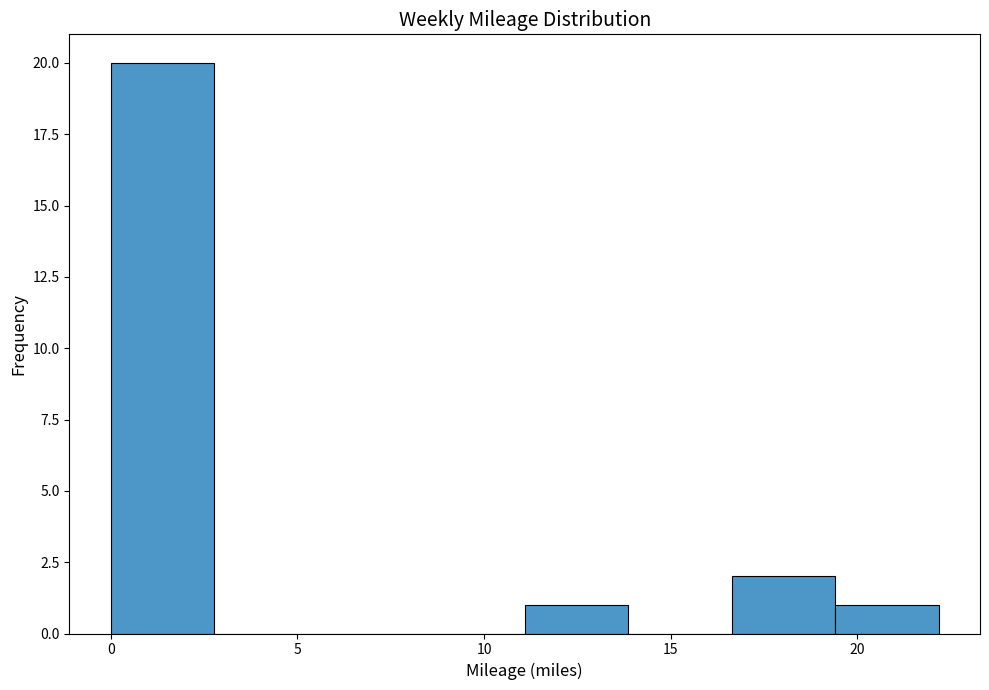

What is the height of the bar covering 0.0 to 3.0 on the x-axis? Neither the bar edges nor the heights are printed on the chart, so give them approximately, as read against the axes.

20